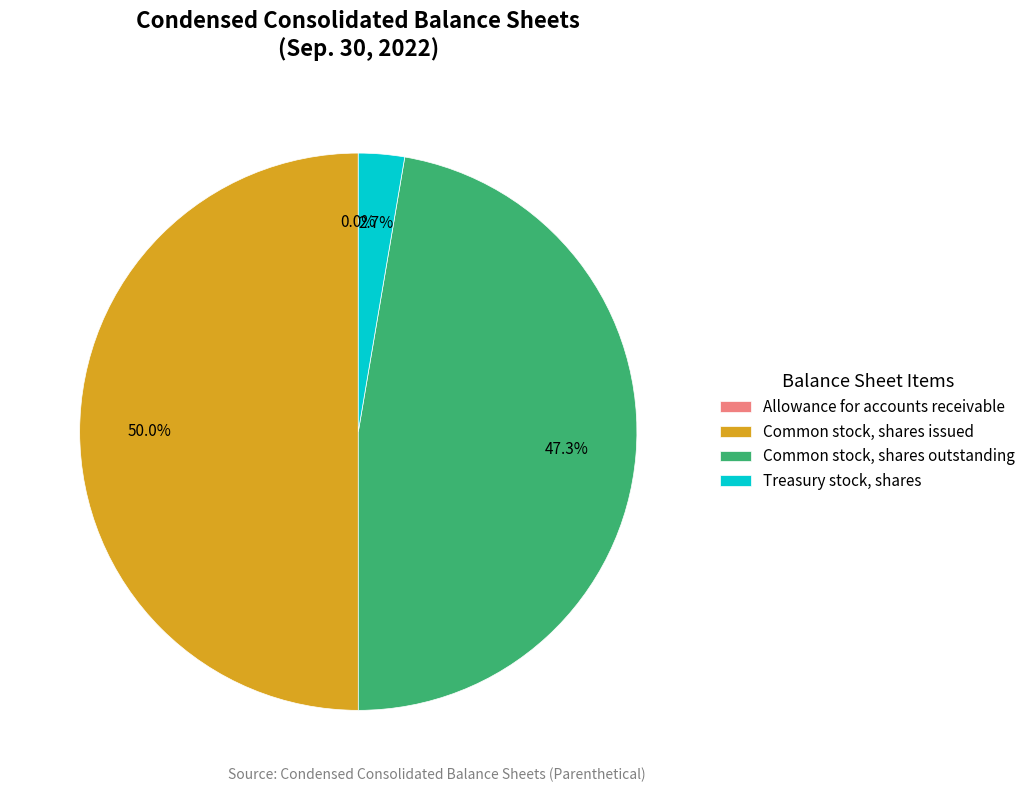

To the nearest percent, what portion does Common stock, shares issued represent?

50%